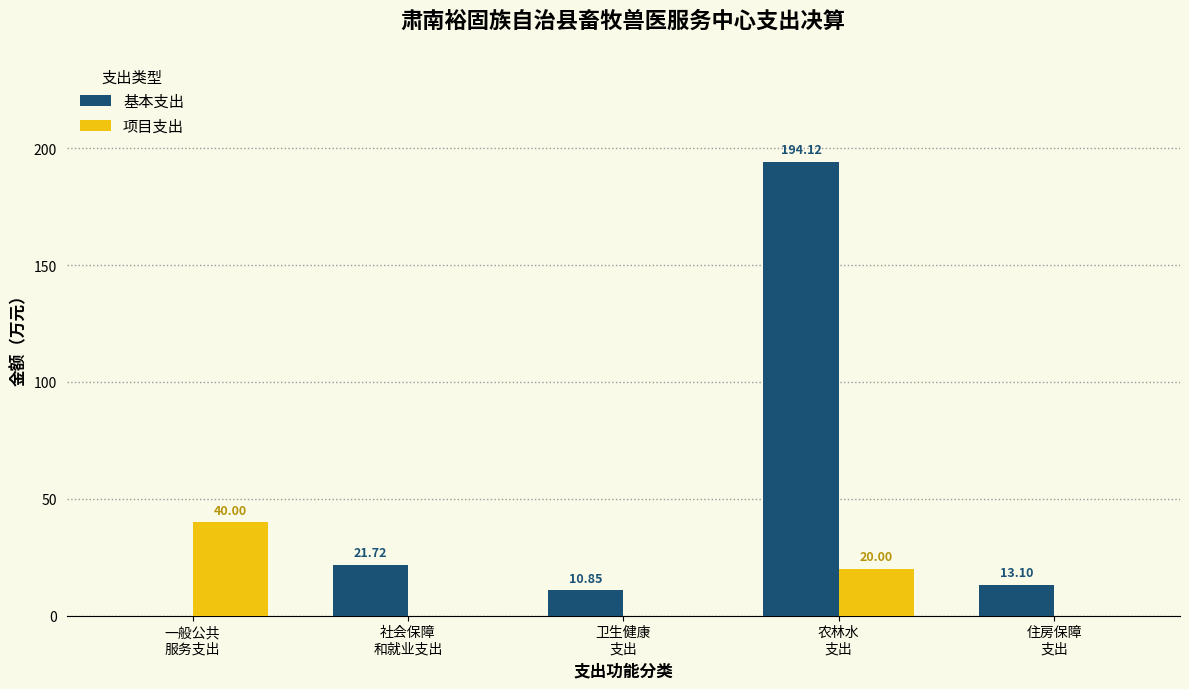

Which series has the largest total across all categories?

基本支出